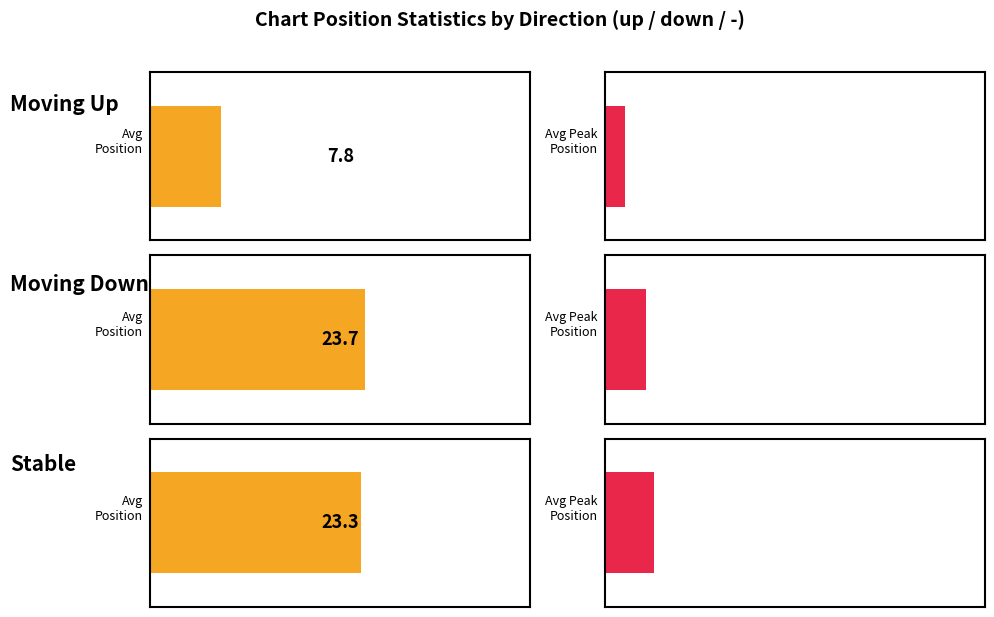

Is it true that Avg Peak Position equals 5.3 at -?

True